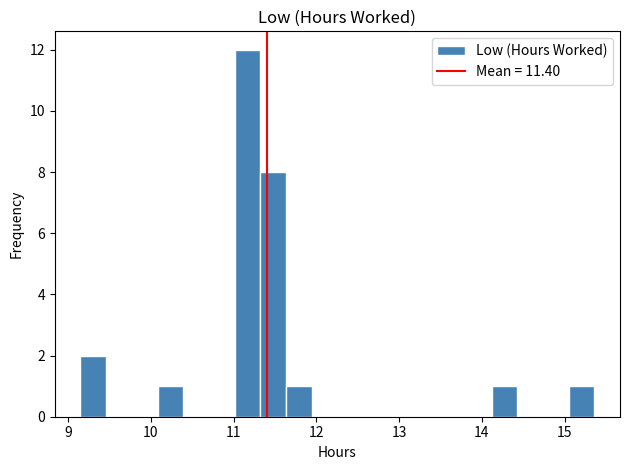

Read against the x-axis, roughly where is the centre of the tallest bar?

11.2